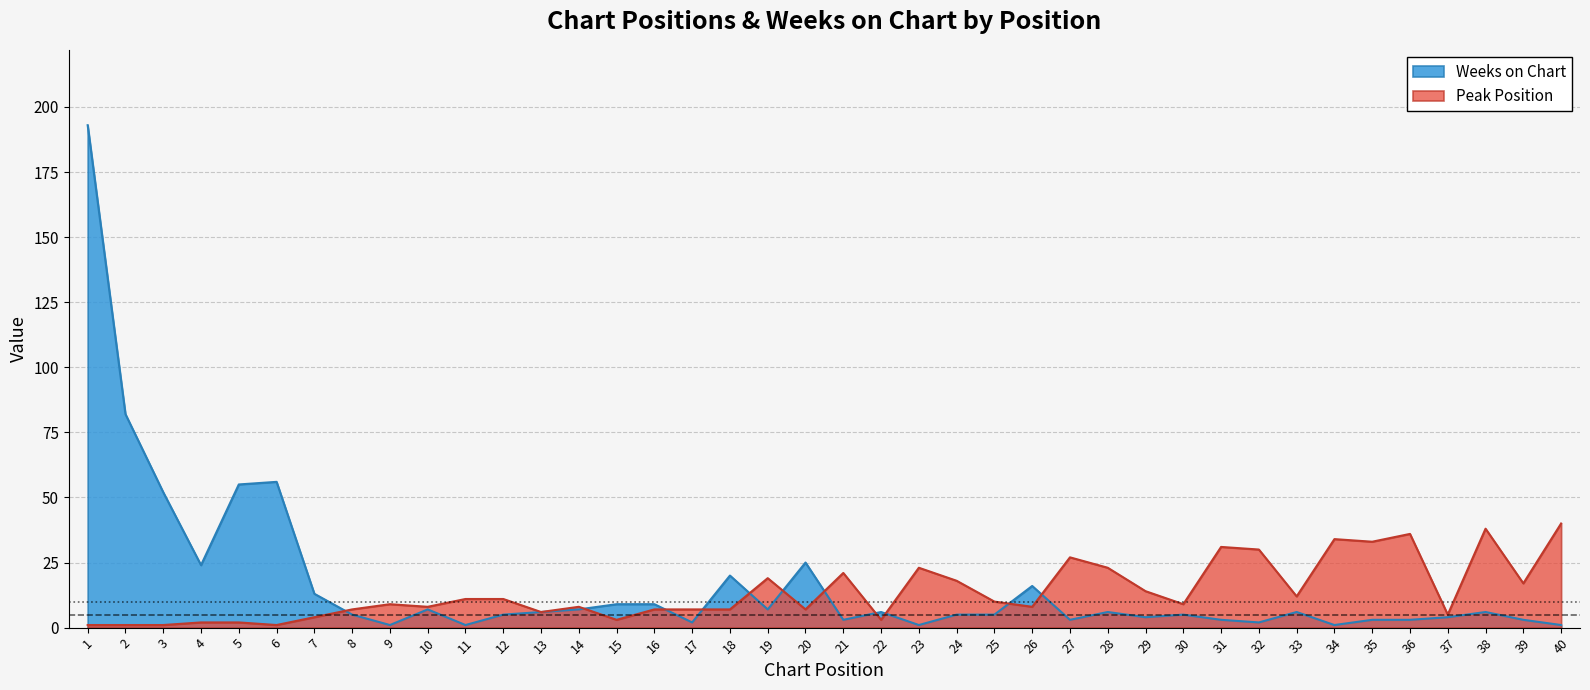

Reading right to left, extract all data points from this chart.

Peak Position: 40	17	38	5	36	33	34	12	30	31	9	14	23	27	8	10	18	23	3	21	7	19	7	7	7	3	8	6	11	11	8	9	7	4	1	2	2	1	1	1
Weeks on Chart: 1	3	6	4	3	3	1	6	2	3	5	4	6	3	16	5	5	1	6	3	25	7	20	2	9	9	7	6	5	1	7	1	5	13	56	55	24	52	82	193